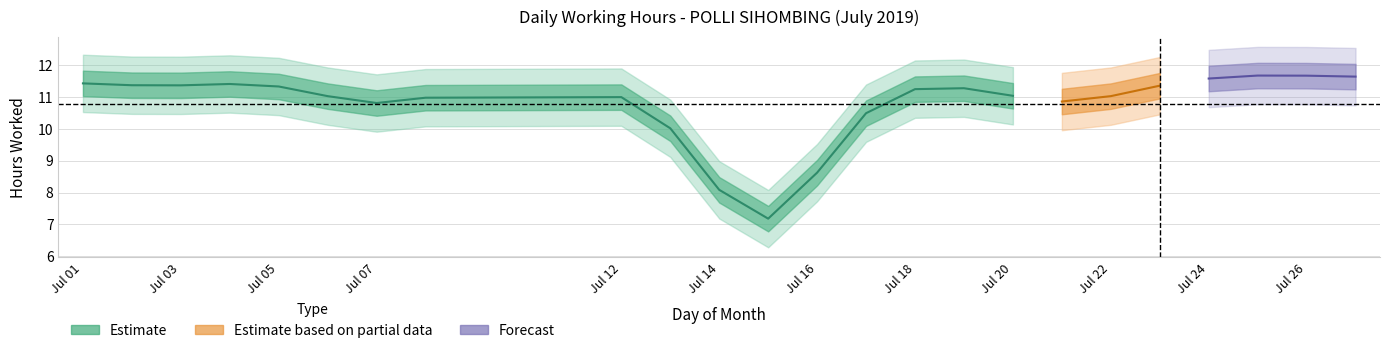

True or false: the data shows 11.5 at 4.

True